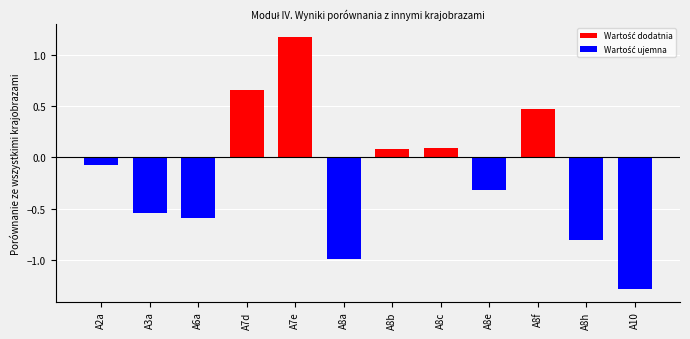

Which label corresponds to the largest value in the chart?

A7e